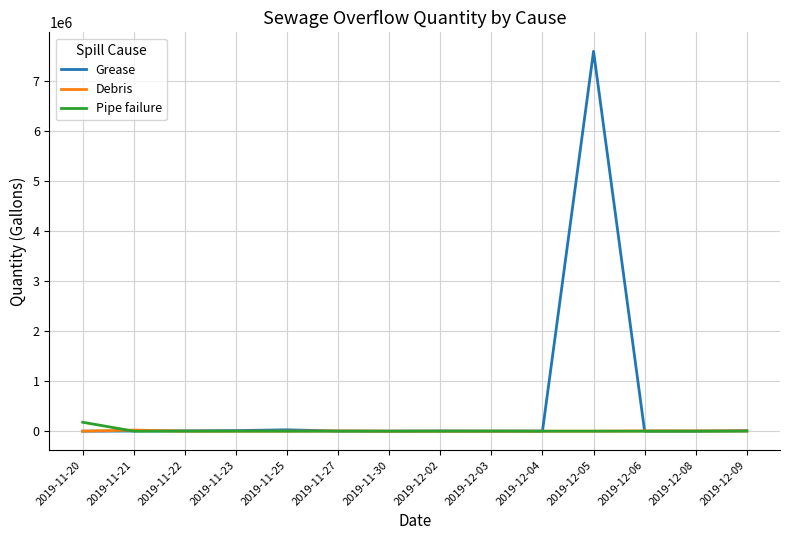

Is the value of Debris at 2019-11-30 greater than the value of Grease at 2019-12-05?

No